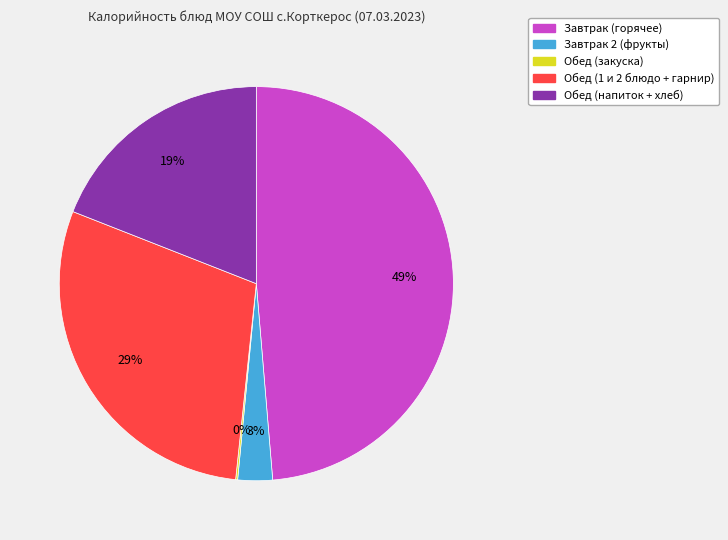

Is there any slice that represents more than half of the pie?

No